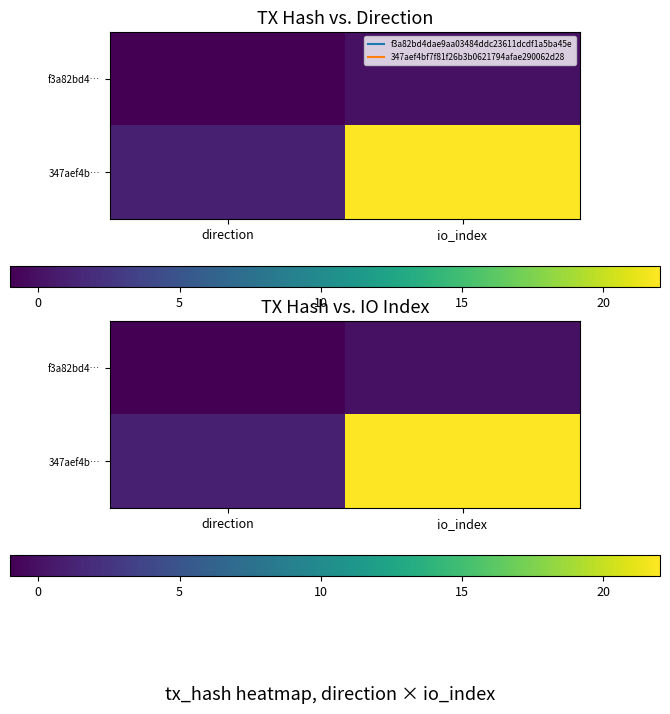

How many values in the 347aef4b… series are below 22?

1